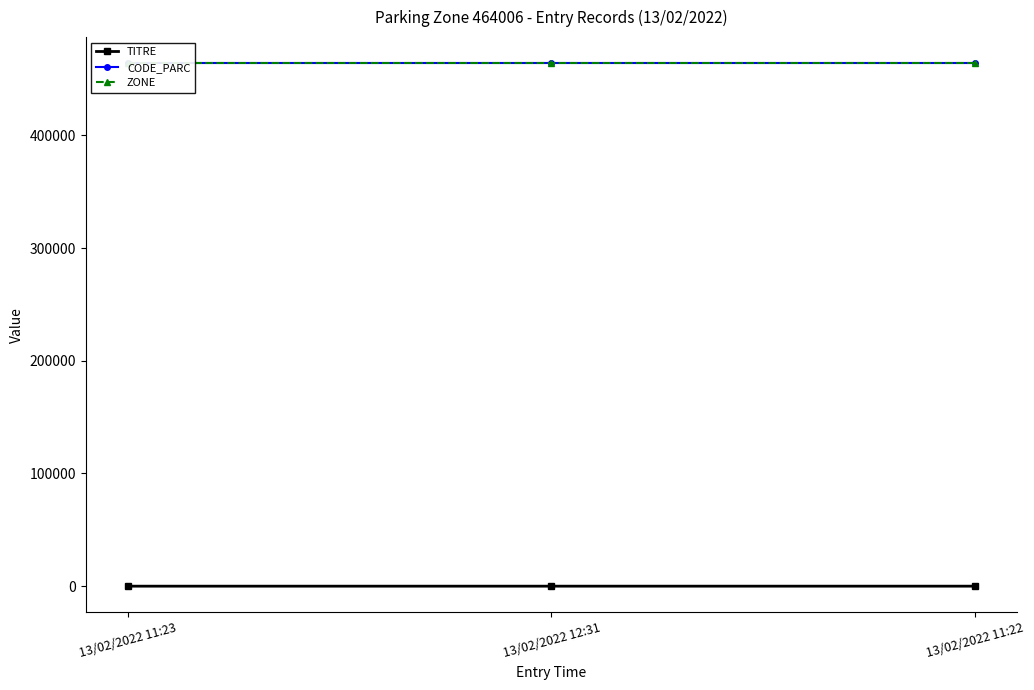

Reading left to right, what are all the values shown in this chart?

TITRE: 0	1	2
CODE_PARC: 464006	464006	464006
ZONE: 464006	464006	464006